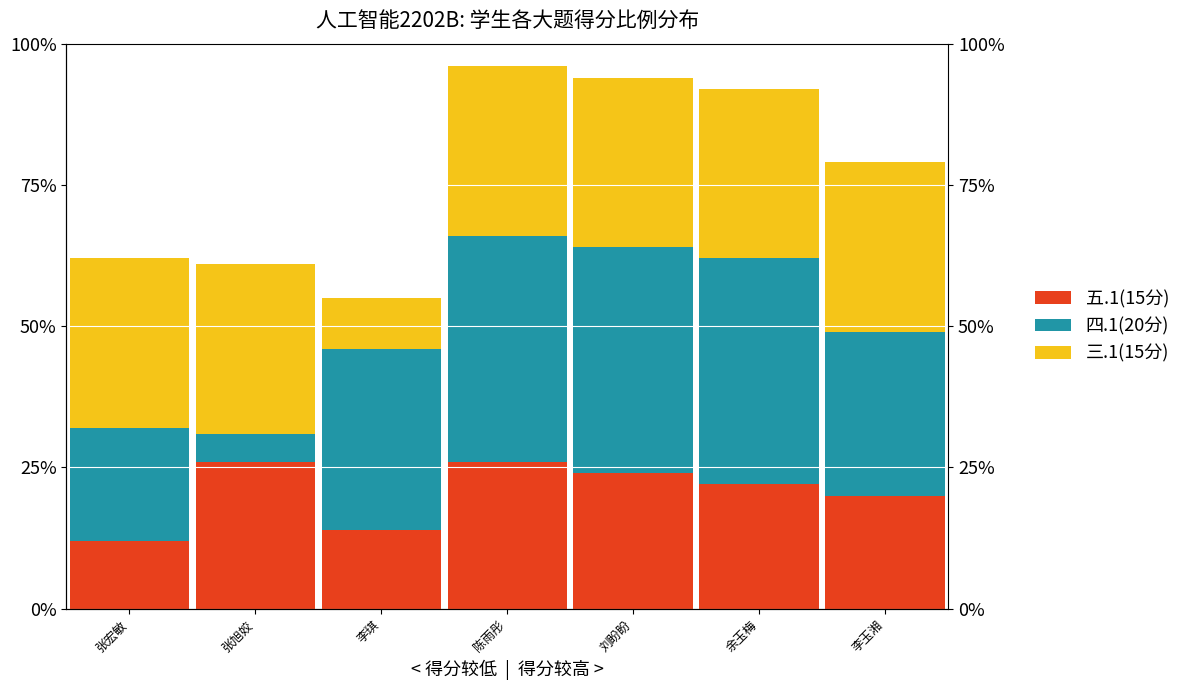

Between 李琪 and 余玉梅, which series saw the biggest shift?

三.1(15分)